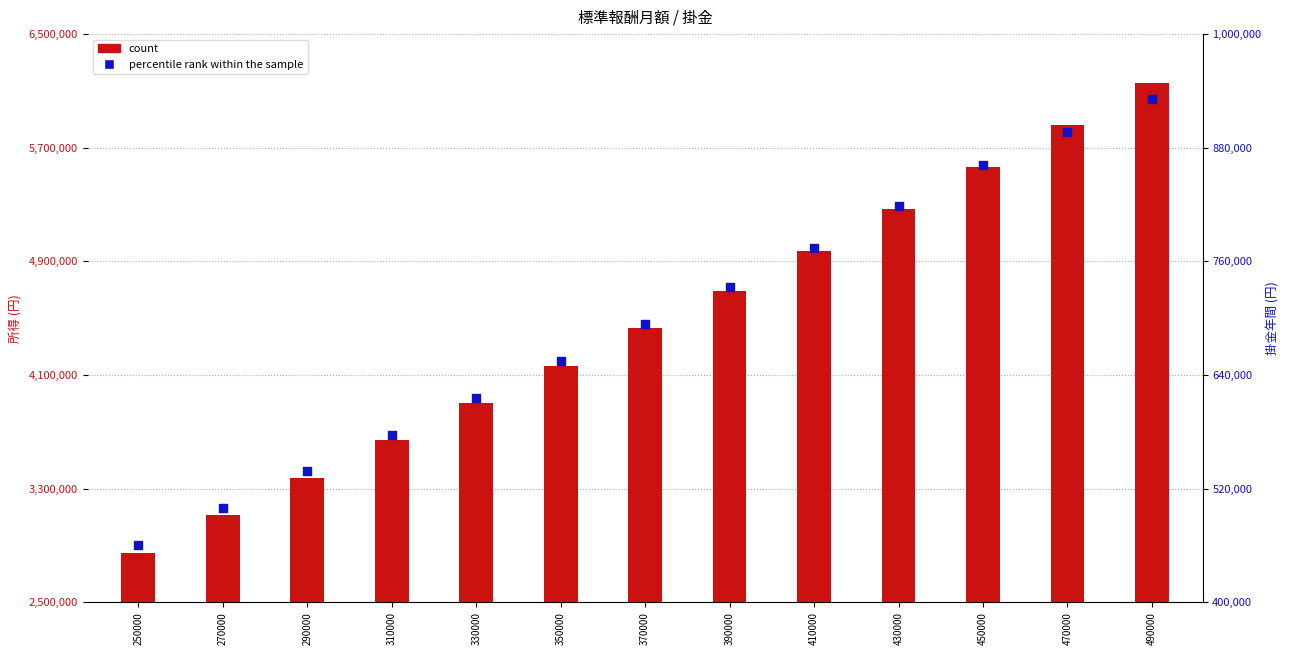

Which series has the widest spread of Y values?

count